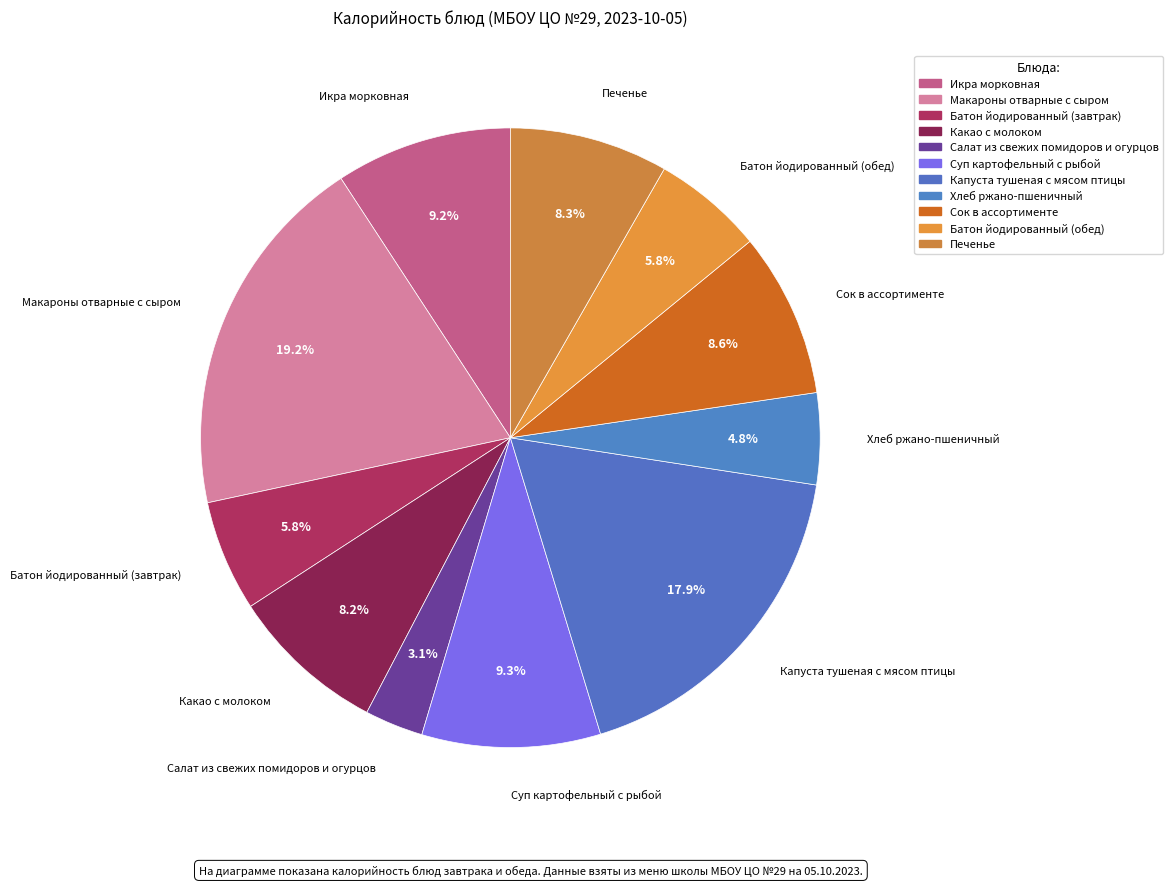

Count the number of slices in the pie.

11